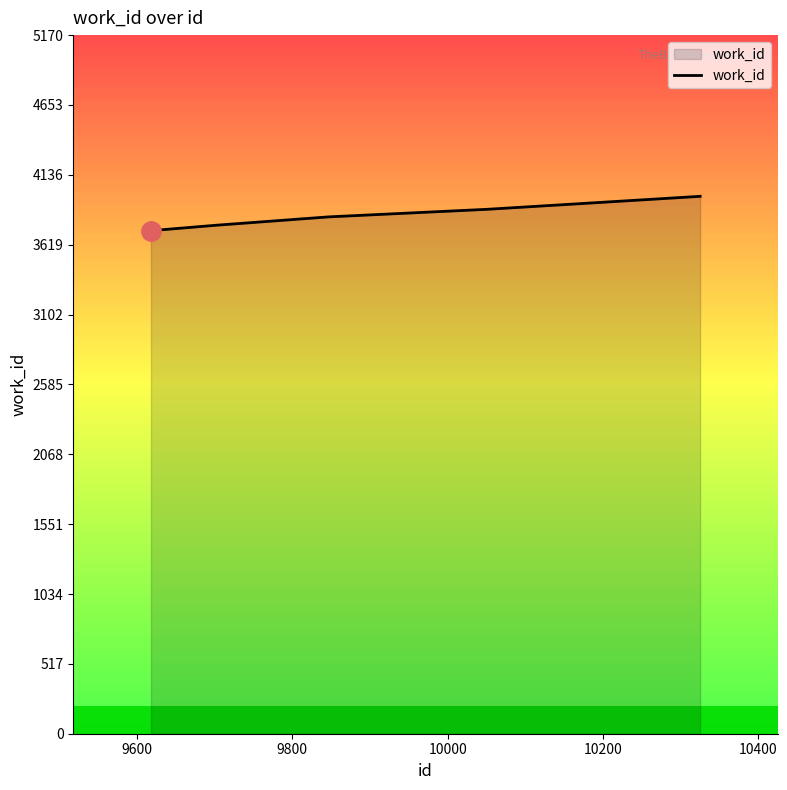

True or false: there are more than 2 points higher than both neighbors.

False